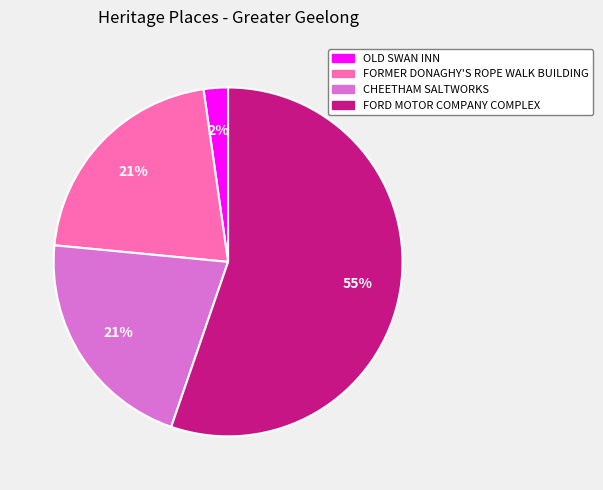

Is it true that FORD MOTOR COMPANY COMPLEX is 48% of the pie?

False